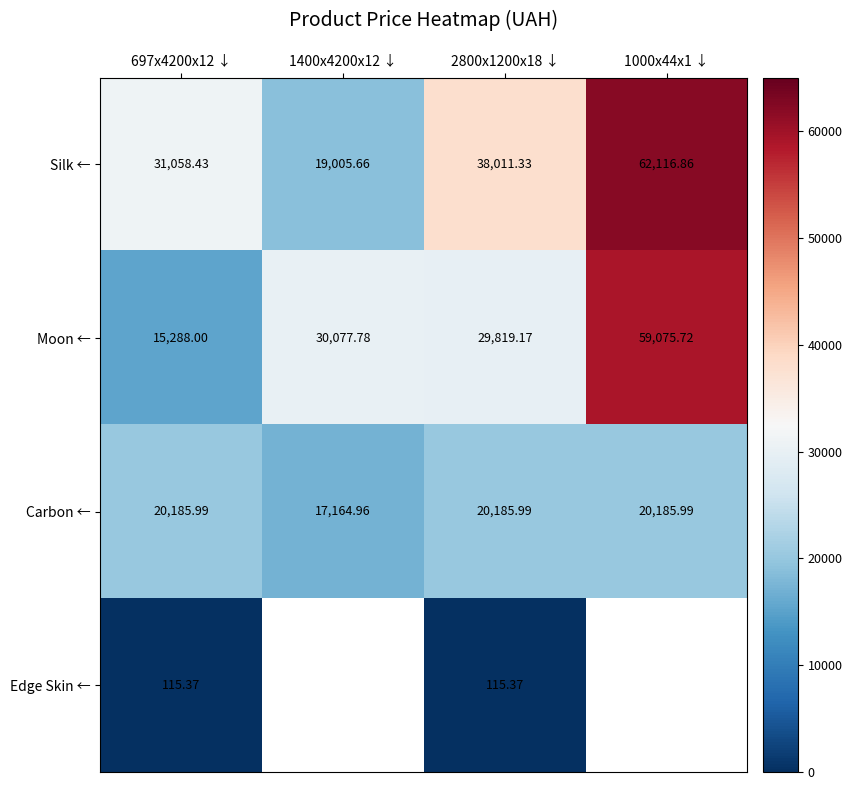

Is the value of Carbon ← at 1000x44x1 ↓ greater than the value of Silk ← at 1400x4200x12 ↓?

Yes